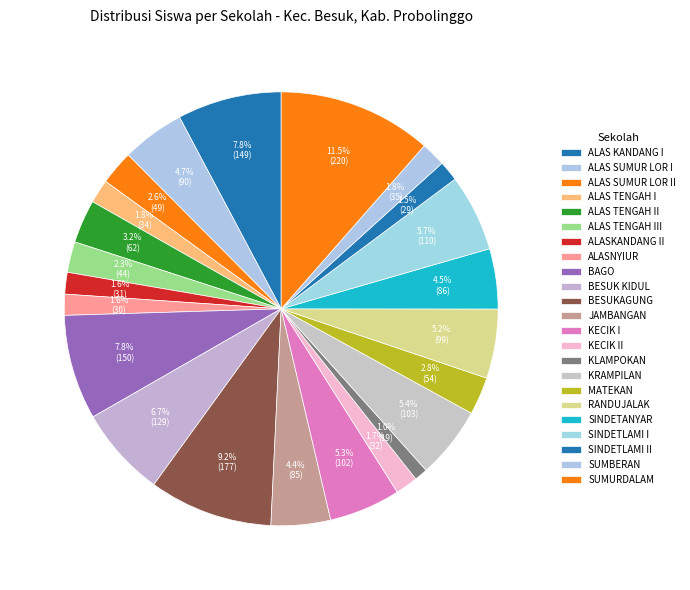

Count the number of slices in the pie.

23